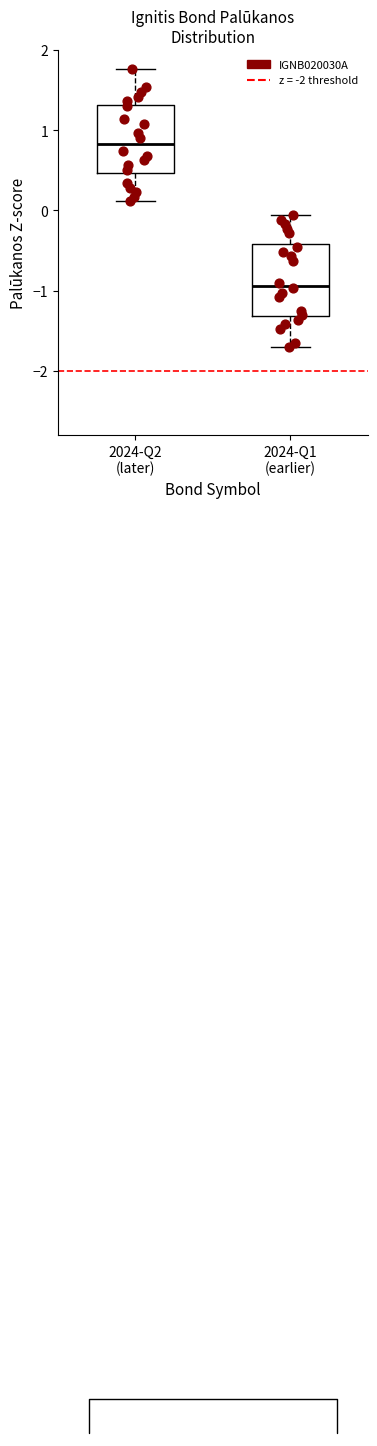

Reading left to right, transcribe this box plot: for each box, give where its median line is, the range the box spans, and where its two whiskers end, as read against the y-axis. The values are not printed on the chart, so give them approximately, as read against the axis.

2024-Q2 (later): median 0.8, box 0.5 to 1.3, whiskers 0.1 to 1.8
2024-Q1 (earlier): median -0.9, box -1.3 to -0.4, whiskers -1.7 to -0.1